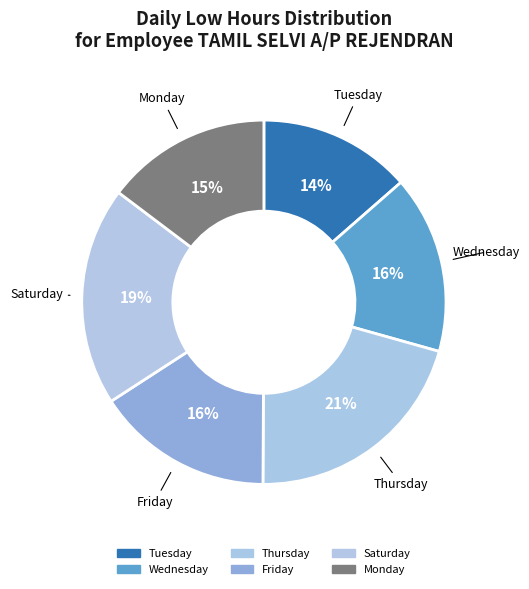

Combined, do Monday and Tuesday account for over 50%?

No